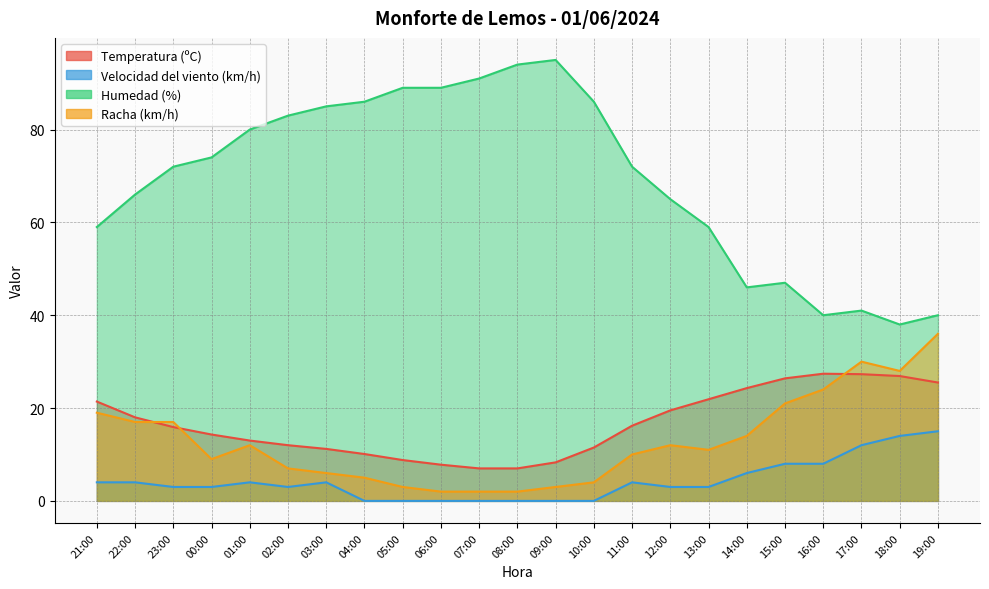

At which category is the sum across all series the highest?

19:00